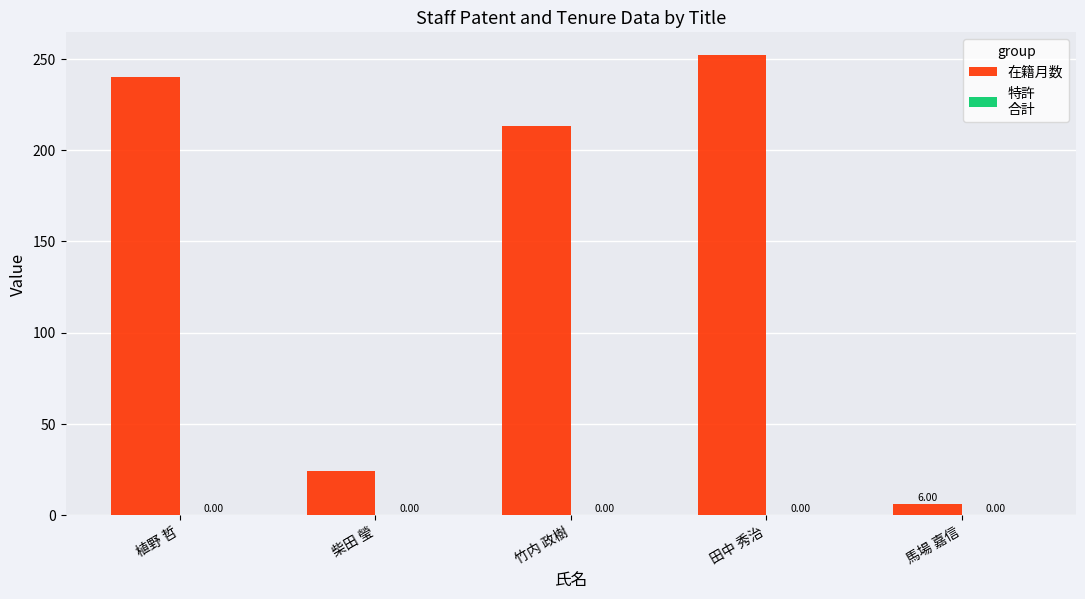

Which category has the highest value across all series?

田中 秀治